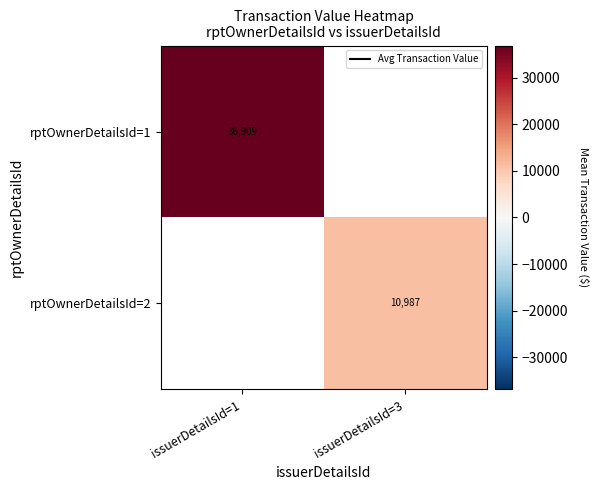

Is the value of rptOwnerDetailsId=1 at issuerDetailsId=1 greater than the value of rptOwnerDetailsId=2 at issuerDetailsId=3?

Yes